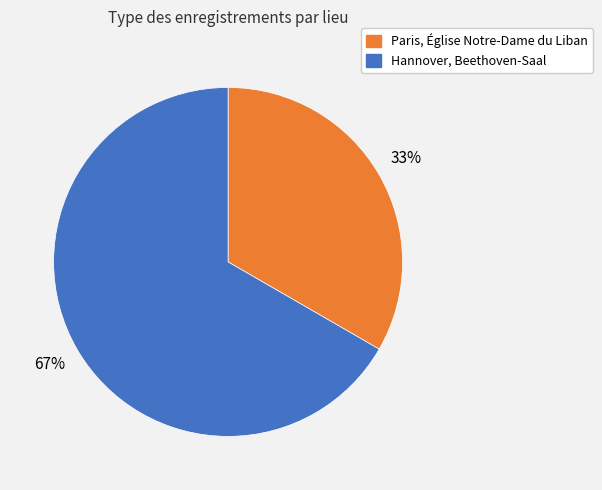

Is it true that Paris, Église Notre-Dame du Liban is 42% of the pie?

False